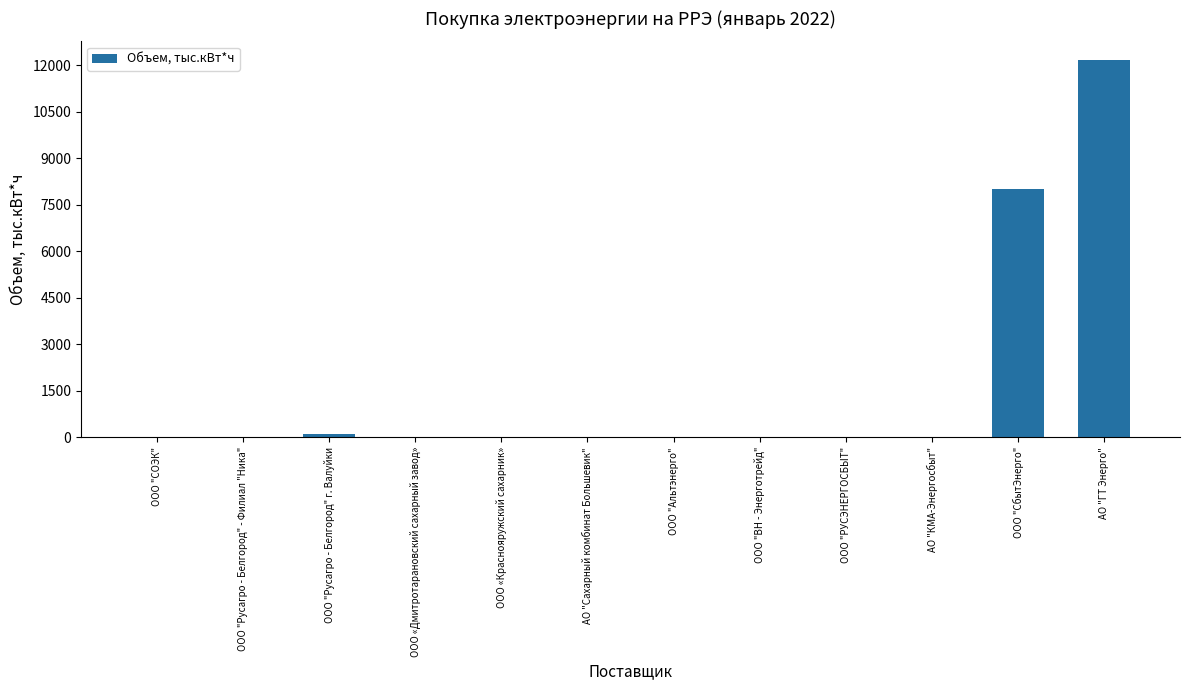

What is the change in value from ООО «Краснояружский сахарник» to ООО "СбытЭнерго"?

+8005.5